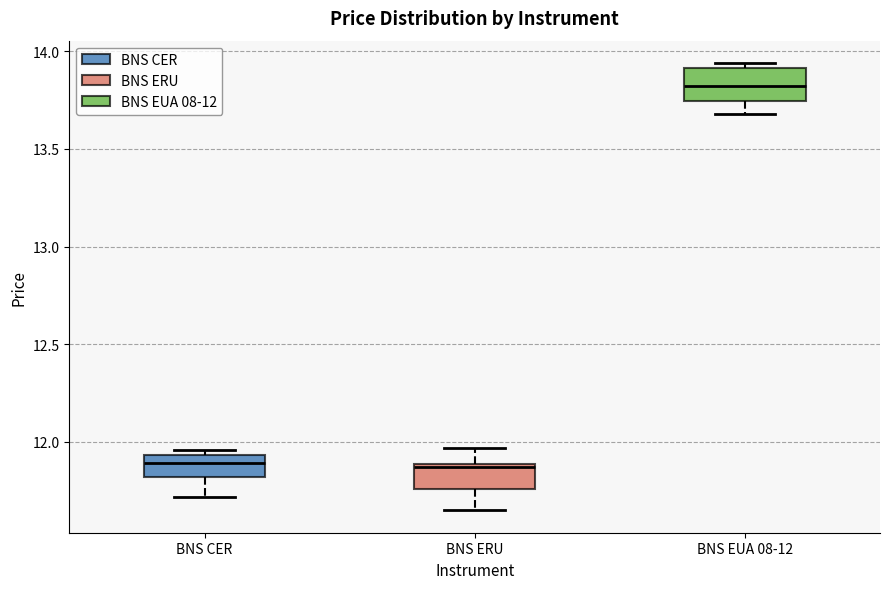

Reading left to right, read every box against the y-axis: the position of its median line, the range the box covers, and the ends of its whiskers. The values are not printed on the chart, so give them approximately, as read against the axis.

BNS CER: median 11.90, box 11.80 to 11.95, whiskers 11.70 to 11.95 (just above the box's upper edge)
BNS ERU: median 11.85, box 11.75 to 11.90, whiskers 11.65 to 11.95
BNS EUA 08-12: median 13.80, box 13.75 to 13.90, whiskers 13.70 to 13.95